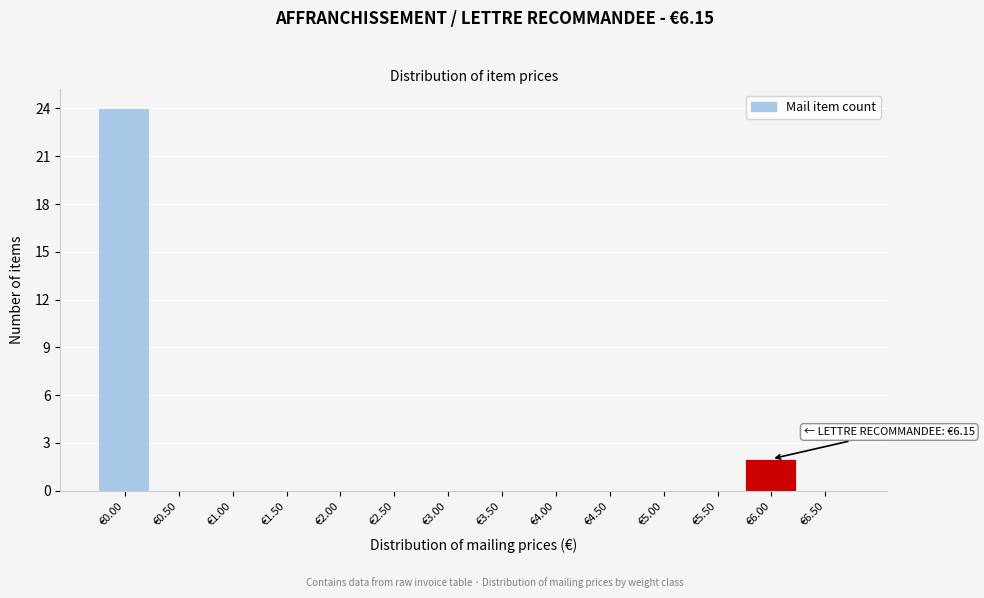

Reading left to right, extract all data points from this chart.

€0.00=24	€0.50=0	€1.00=0	€1.50=0	€2.00=0	€2.50=0	€3.00=0	€3.50=0	€4.00=0	€4.50=0	€5.00=0	€5.50=0	€6.00=2	€6.50=0